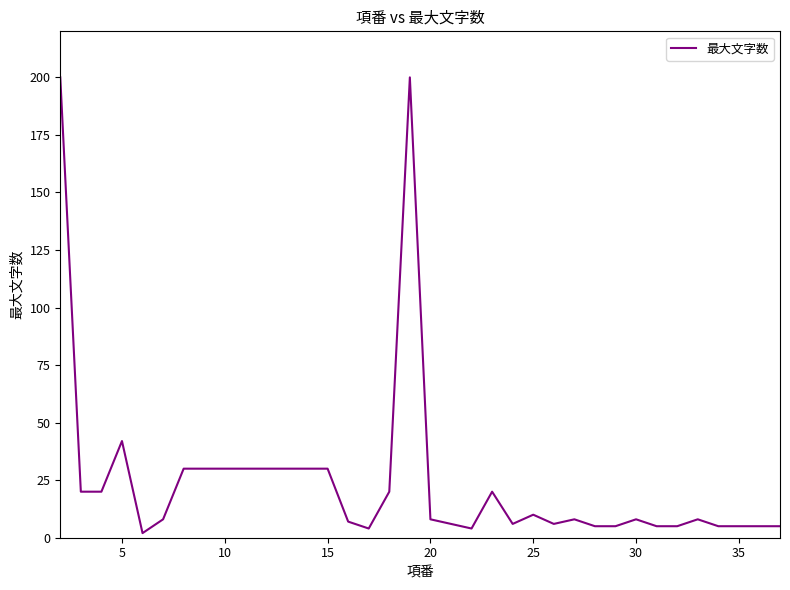

At which label is the value closest to 101?

5